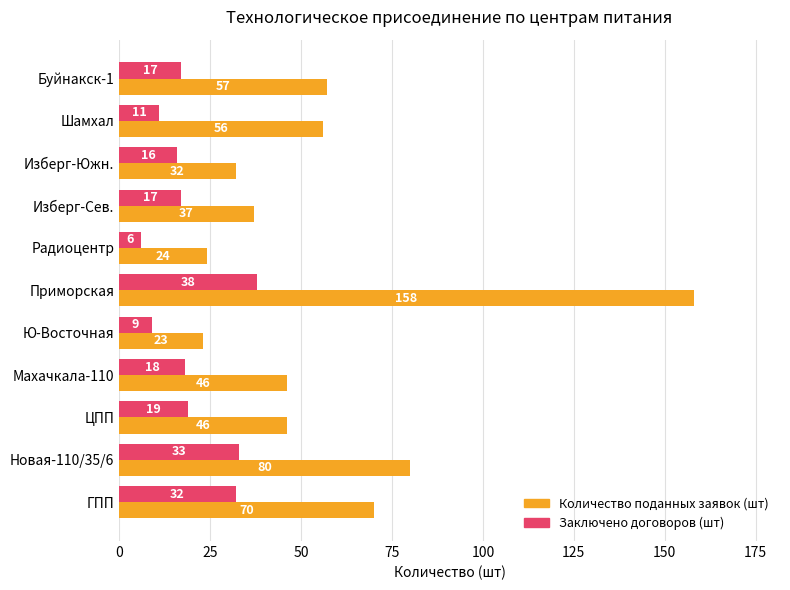

What is the difference between the highest and lowest values at Шамхал?

45